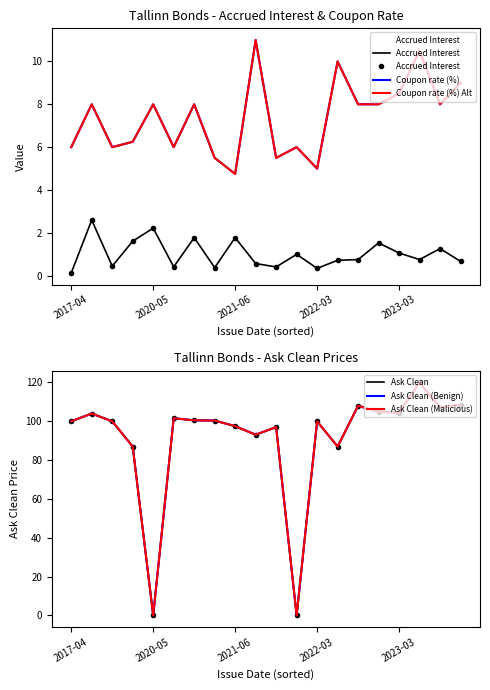

In Ask Clean, how many points are lower than both neighbors (excluding endpoints)?

6